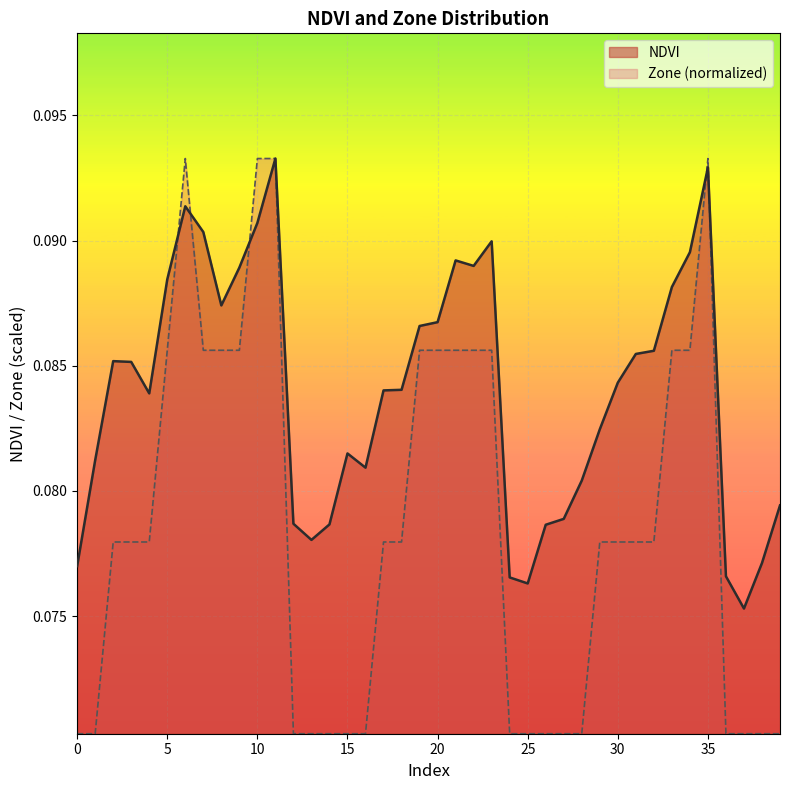

Reading right to left, list all the values displayed in this chart.

NDVI: 0.1	0.1	0.1	0.1	0.1	0.1	0.1	0.1	0.1	0.1	0.1	0.1	0.1	0.1	0.1	0.1	0.1	0.1	0.1	0.1	0.1	0.1	0.1	0.1	0.1	0.1	0.1	0.1	0.1	0.1	0.1	0.1	0.1	0.1	0.1	0.1	0.1	0.1	0.1	0.1
Zone_norm: 0.1	0.1	0.1	0.1	0.1	0.1	0.1	0.1	0.1	0.1	0.1	0.1	0.1	0.1	0.1	0.1	0.1	0.1	0.1	0.1	0.1	0.1	0.1	0.1	0.1	0.1	0.1	0.1	0.1	0.1	0.1	0.1	0.1	0.1	0.1	0.1	0.1	0.1	0.1	0.1